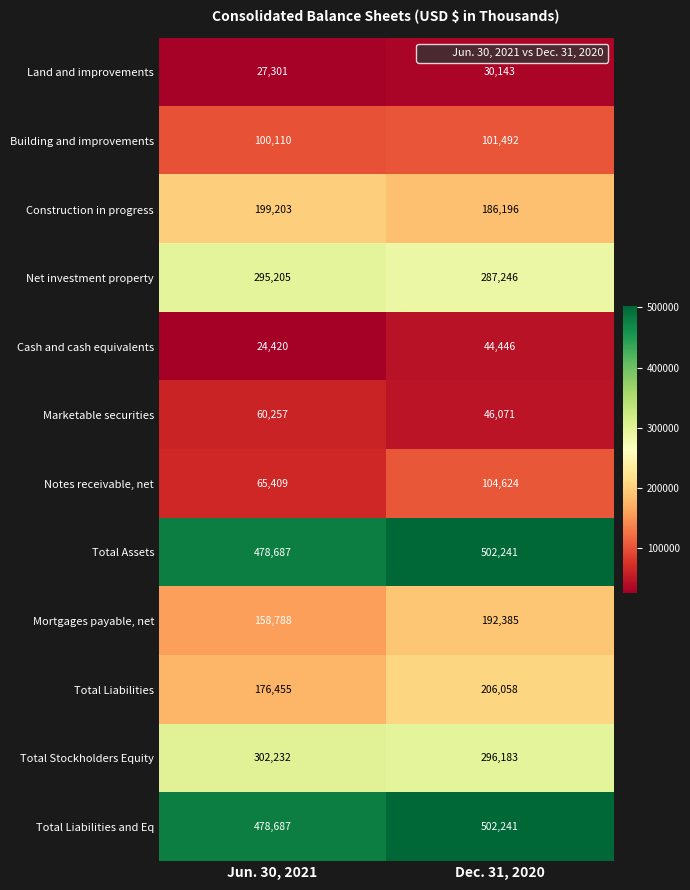

What is the sum of all Land and improvements values?

57444